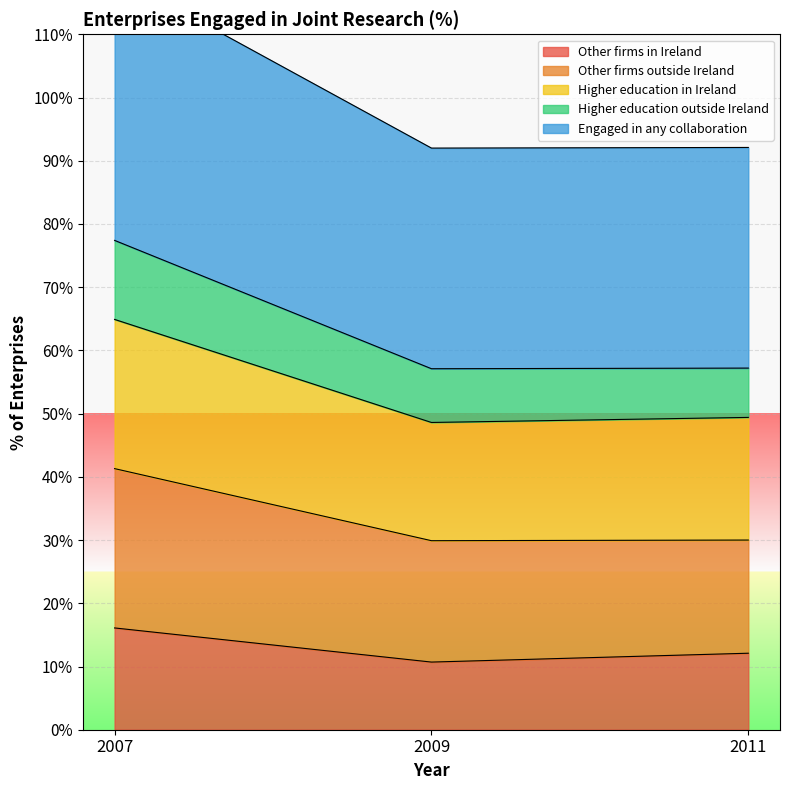

Which category has the highest value in the Other firms in Ireland series?

2007